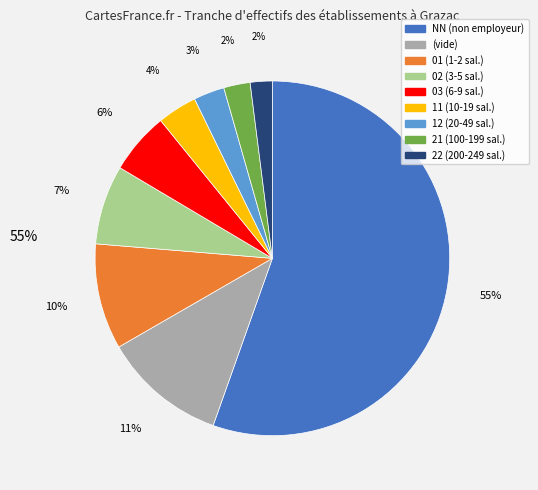

Is there any slice that represents more than half of the pie?

Yes